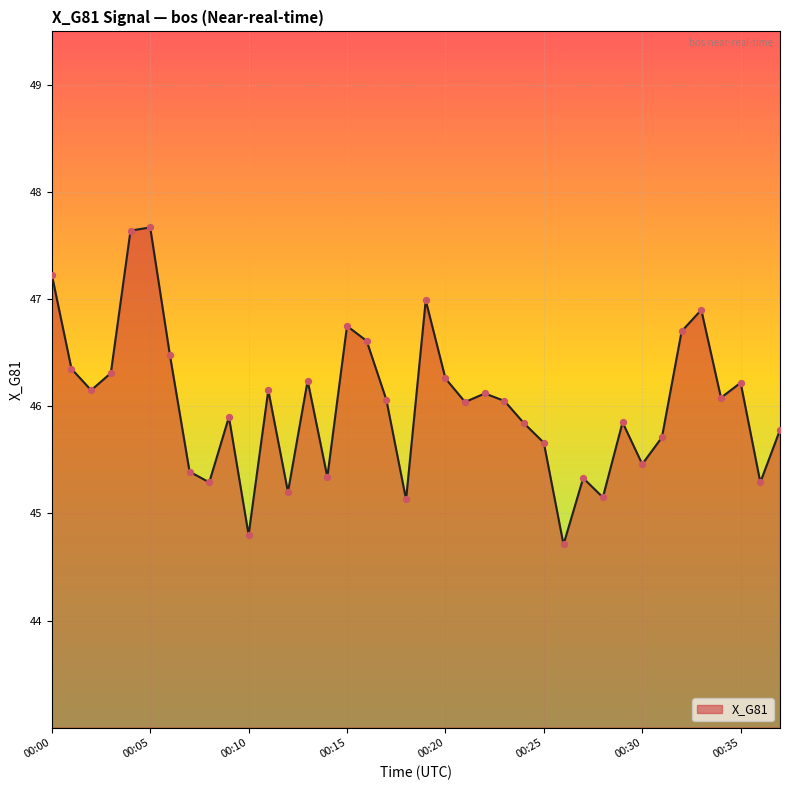

What is the smallest value displayed?

44.7